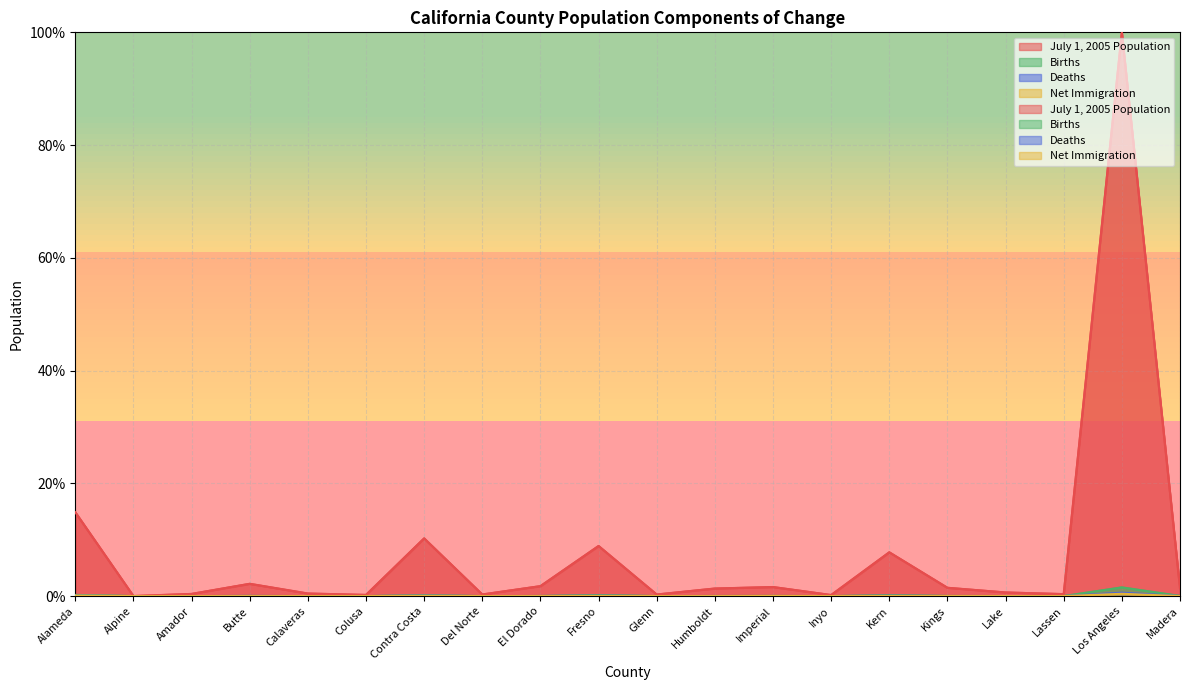

Is it true that Net Immigration equals 0.0 at Calaveras?

True